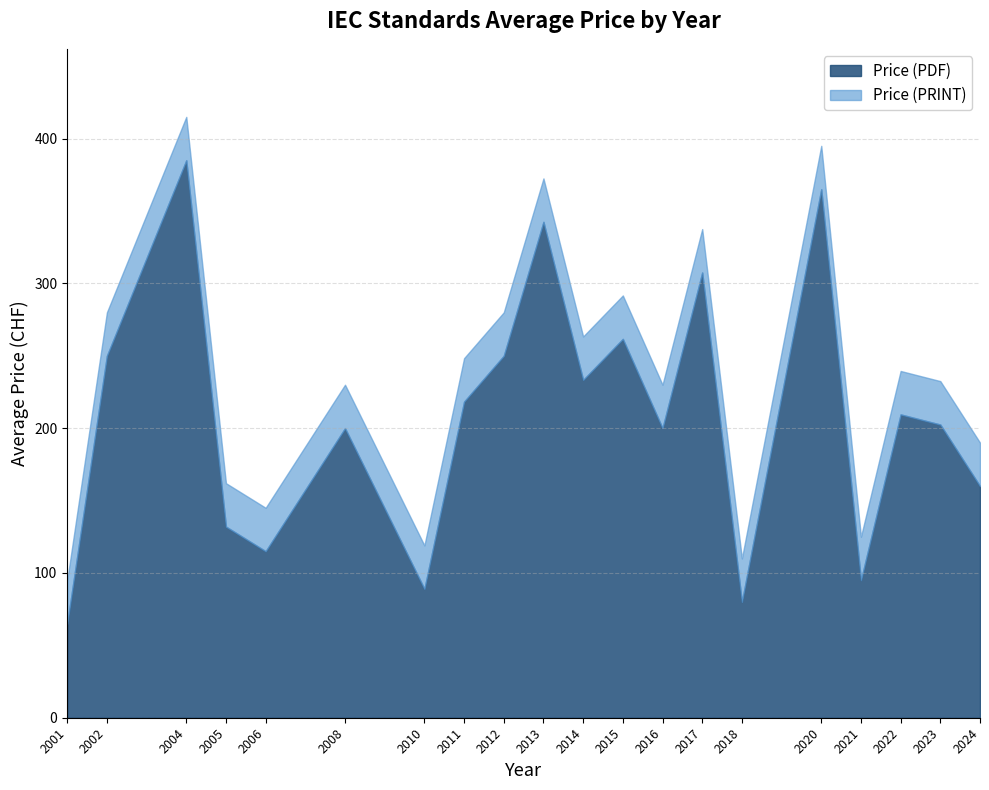

Is it true that Price (PDF) equals 307.5 at 2017?

True